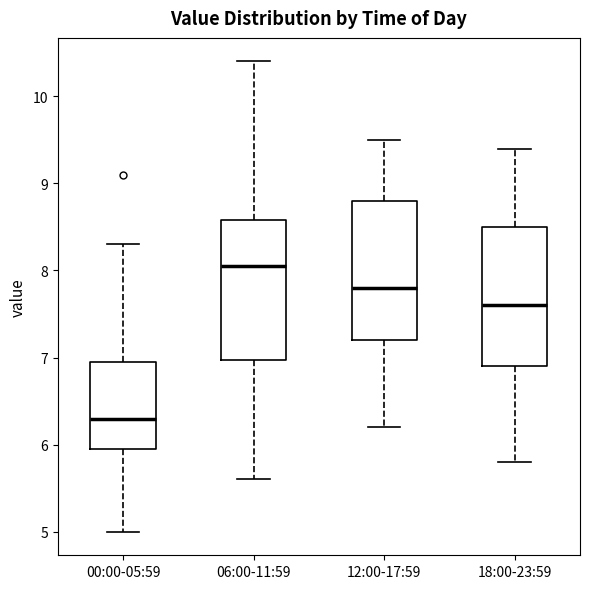

Reading left to right, transcribe this box plot: for each box, give where its median line is, the range the box spans, and where its two whiskers end, as read against the y-axis. The values are not printed on the chart, so give them approximately, as read against the axis.

00:00-05:59: median 6.3, box 6.0 to 7.0, whiskers 5.0 to 8.3
06:00-11:59: median 8.1, box 7.0 to 8.6, whiskers 5.6 to 10.4
12:00-17:59: median 7.8, box 7.2 to 8.8, whiskers 6.2 to 9.5
18:00-23:59: median 7.6, box 6.9 to 8.5, whiskers 5.8 to 9.4